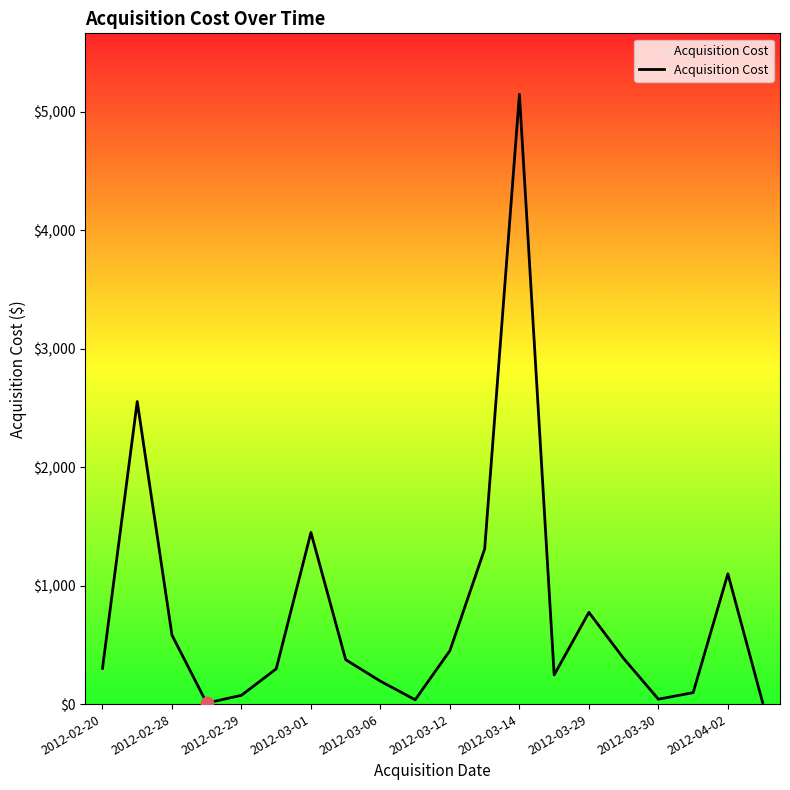

What is the maximum value shown in the chart?

5148.0